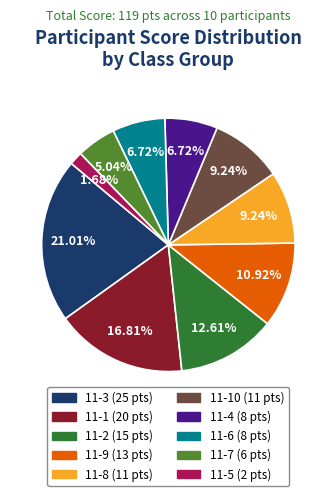

Is there a majority slice in this chart?

No